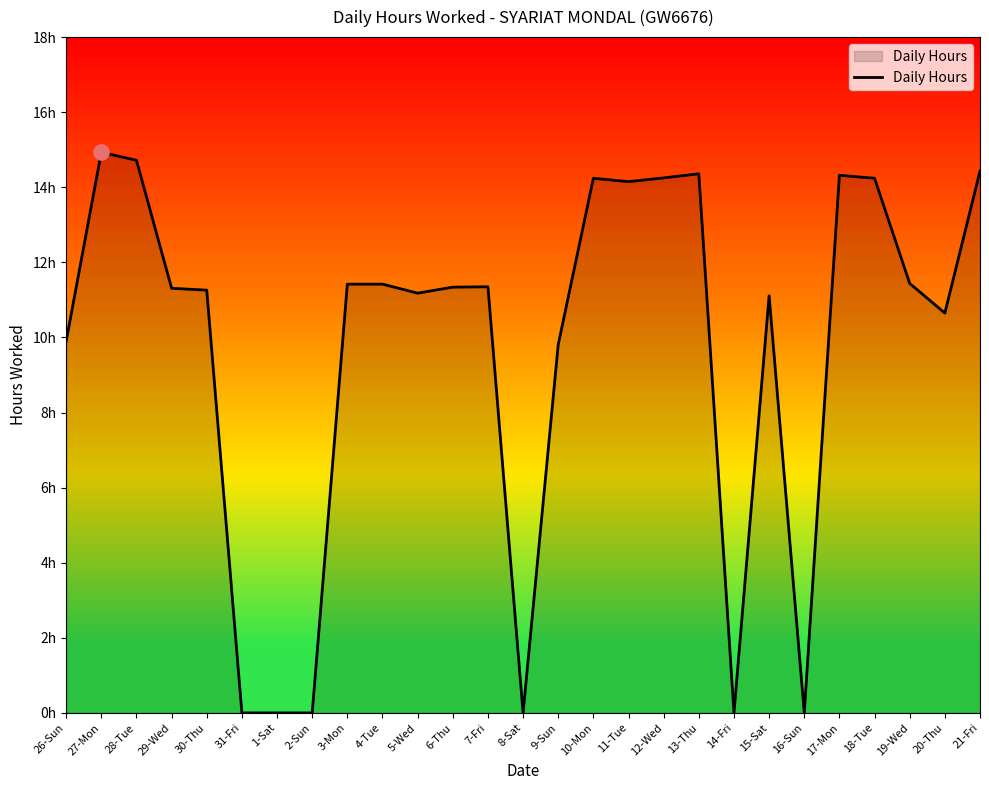

Which has a higher value, 15-Sat or 6-Thu?

6-Thu